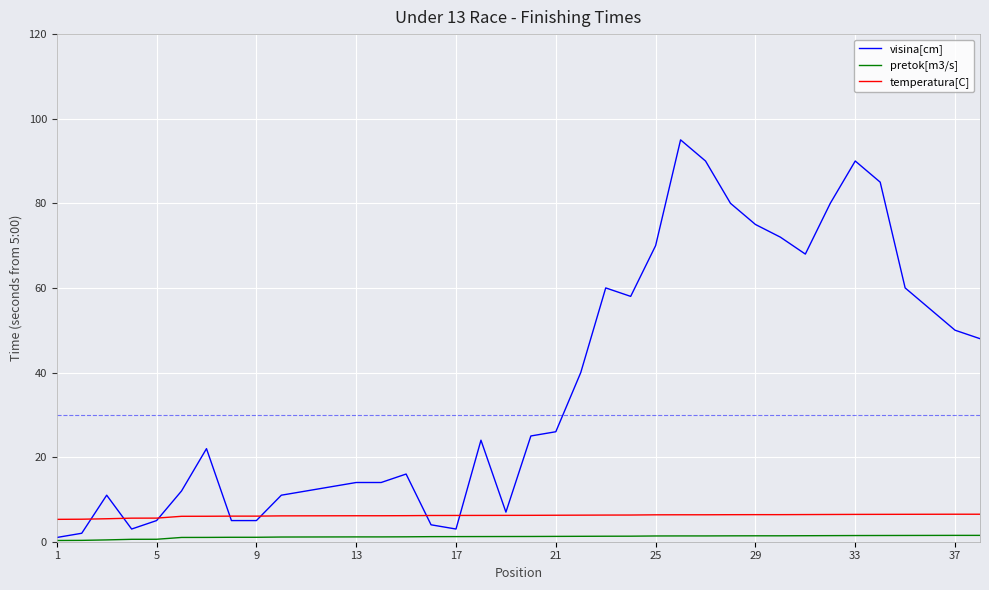

Which series has the largest range (max minus min)?

visina[cm]